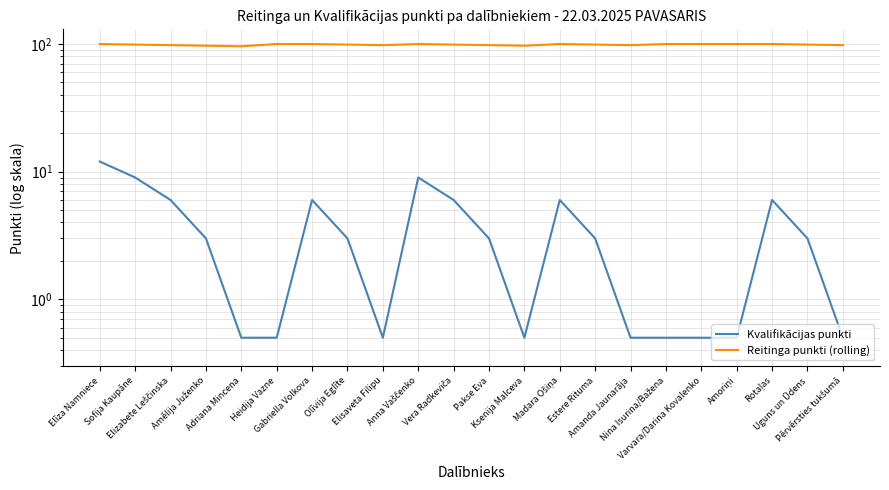

Which series has the largest total across all categories?

Reitinga punkti (rolling)